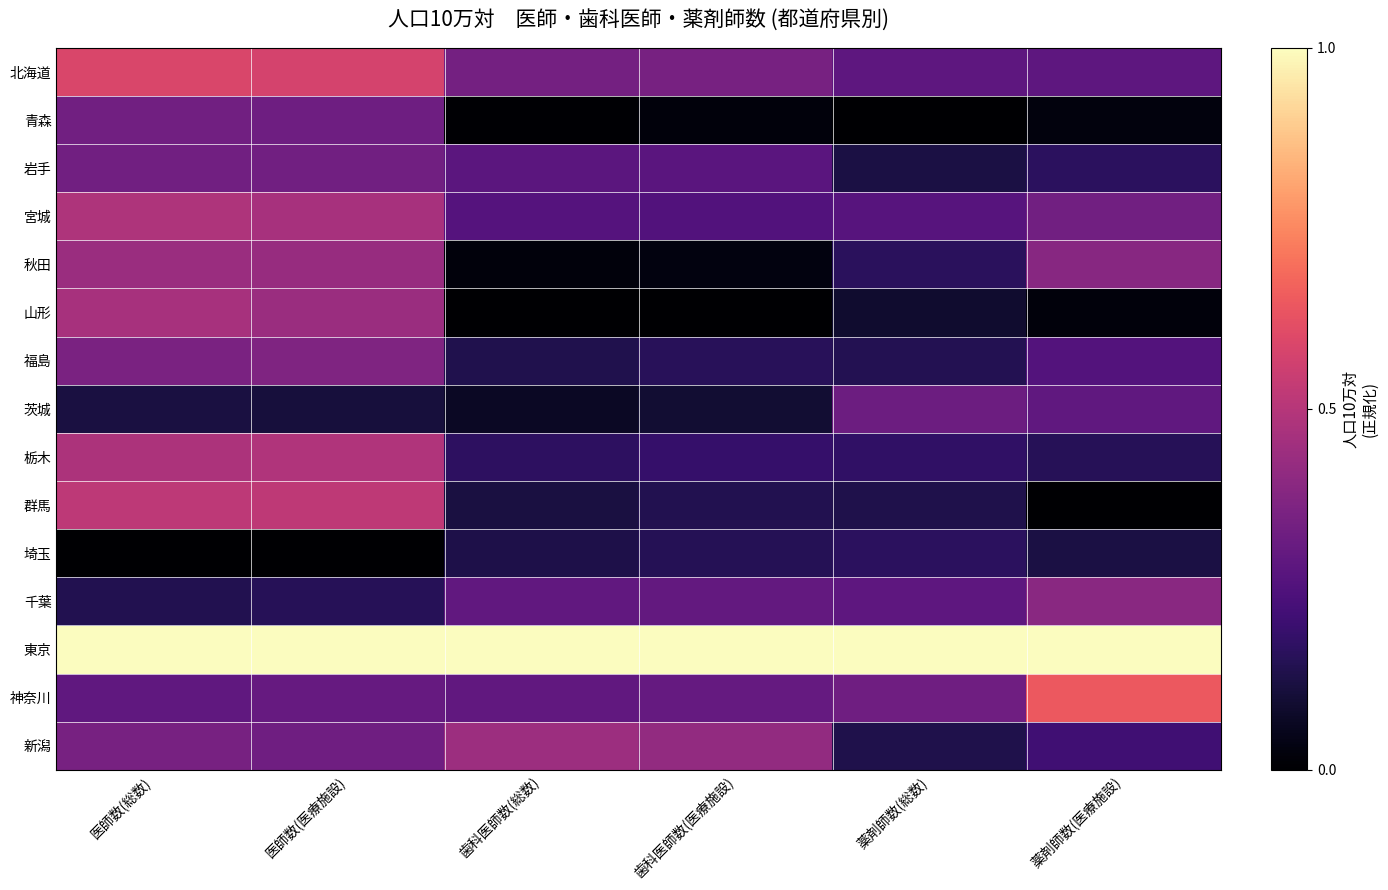

Reading left to right, list all the values displayed in this chart.

北海道: 医師数(総数)=0.6	医師数(医療施設)=0.6	歯科医師数(総数)=0.3	歯科医師数(医療施設)=0.4	薬剤師数(総数)=0.3	薬剤師数(医療施設)=0.3
青森: 医師数(総数)=0.3	医師数(医療施設)=0.3	歯科医師数(総数)=0.0	歯科医師数(医療施設)=0.0	薬剤師数(総数)=0.0	薬剤師数(医療施設)=0.0
岩手: 医師数(総数)=0.3	医師数(医療施設)=0.3	歯科医師数(総数)=0.3	歯科医師数(医療施設)=0.3	薬剤師数(総数)=0.1	薬剤師数(医療施設)=0.2
宮城: 医師数(総数)=0.5	医師数(医療施設)=0.5	歯科医師数(総数)=0.3	歯科医師数(医療施設)=0.3	薬剤師数(総数)=0.3	薬剤師数(医療施設)=0.3
秋田: 医師数(総数)=0.4	医師数(医療施設)=0.4	歯科医師数(総数)=0.0	歯科医師数(医療施設)=0.0	薬剤師数(総数)=0.2	薬剤師数(医療施設)=0.4
山形: 医師数(総数)=0.5	医師数(医療施設)=0.4	歯科医師数(総数)=0.0	歯科医師数(医療施設)=0.0	薬剤師数(総数)=0.1	薬剤師数(医療施設)=0.0
福島: 医師数(総数)=0.4	医師数(医療施設)=0.4	歯科医師数(総数)=0.1	歯科医師数(医療施設)=0.2	薬剤師数(総数)=0.1	薬剤師数(医療施設)=0.3
茨城: 医師数(総数)=0.1	医師数(医療施設)=0.1	歯科医師数(総数)=0.1	歯科医師数(医療施設)=0.1	薬剤師数(総数)=0.3	薬剤師数(医療施設)=0.3
栃木: 医師数(総数)=0.5	医師数(医療施設)=0.5	歯科医師数(総数)=0.2	歯科医師数(医療施設)=0.2	薬剤師数(総数)=0.2	薬剤師数(医療施設)=0.2
群馬: 医師数(総数)=0.5	医師数(医療施設)=0.5	歯科医師数(総数)=0.1	歯科医師数(医療施設)=0.1	薬剤師数(総数)=0.1	薬剤師数(医療施設)=0.0
埼玉: 医師数(総数)=0.0	医師数(医療施設)=0.0	歯科医師数(総数)=0.1	歯科医師数(医療施設)=0.1	薬剤師数(総数)=0.2	薬剤師数(医療施設)=0.1
千葉: 医師数(総数)=0.1	医師数(医療施設)=0.2	歯科医師数(総数)=0.3	歯科医師数(医療施設)=0.3	薬剤師数(総数)=0.3	薬剤師数(医療施設)=0.4
東京: 医師数(総数)=1.0	医師数(医療施設)=1.0	歯科医師数(総数)=1.0	歯科医師数(医療施設)=1.0	薬剤師数(総数)=1.0	薬剤師数(医療施設)=1.0
神奈川: 医師数(総数)=0.3	医師数(医療施設)=0.3	歯科医師数(総数)=0.3	歯科医師数(医療施設)=0.3	薬剤師数(総数)=0.3	薬剤師数(医療施設)=0.6
新潟: 医師数(総数)=0.3	医師数(医療施設)=0.3	歯科医師数(総数)=0.4	歯科医師数(医療施設)=0.4	薬剤師数(総数)=0.1	薬剤師数(医療施設)=0.2